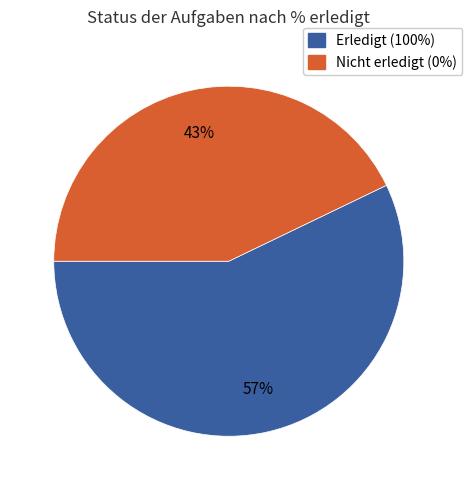

To the nearest percent, what is the difference between the largest and smallest slice percentages?

14%